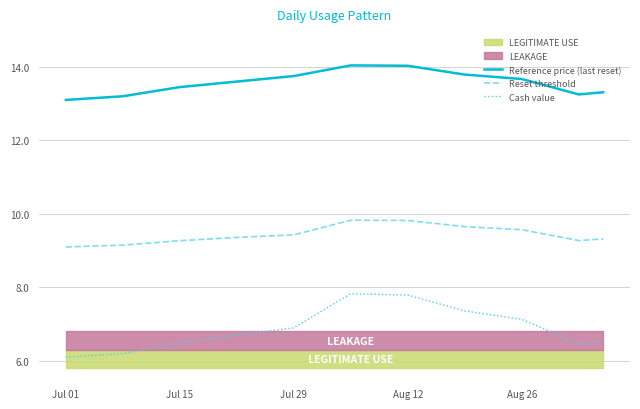

List the series in order of their overall mean, lowest first.

Cash value, Reset threshold, Reference price (last reset)